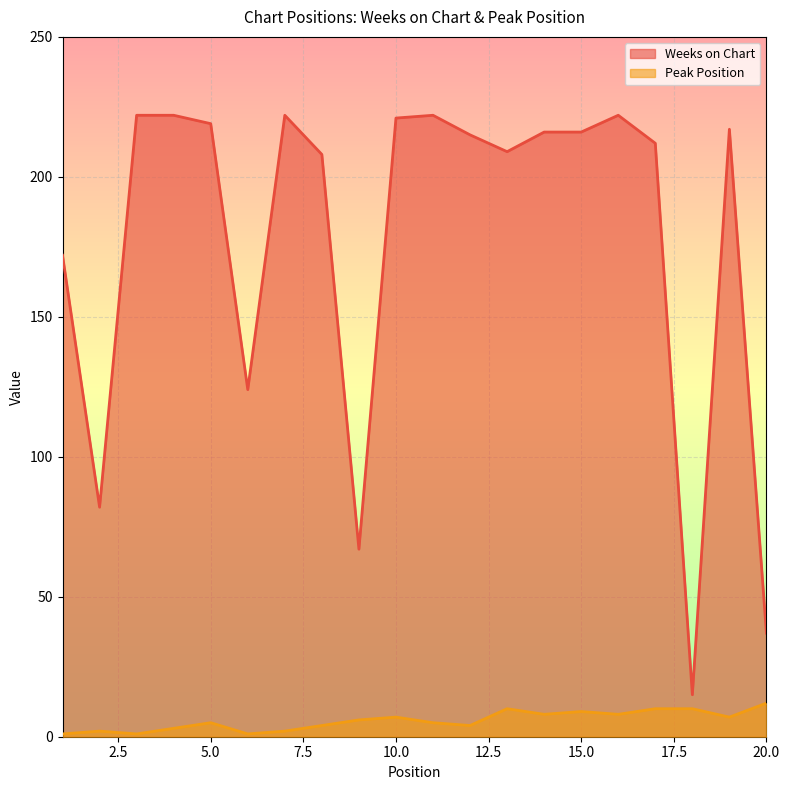

The value of Peak Position at 17 is 10. True or false?

True